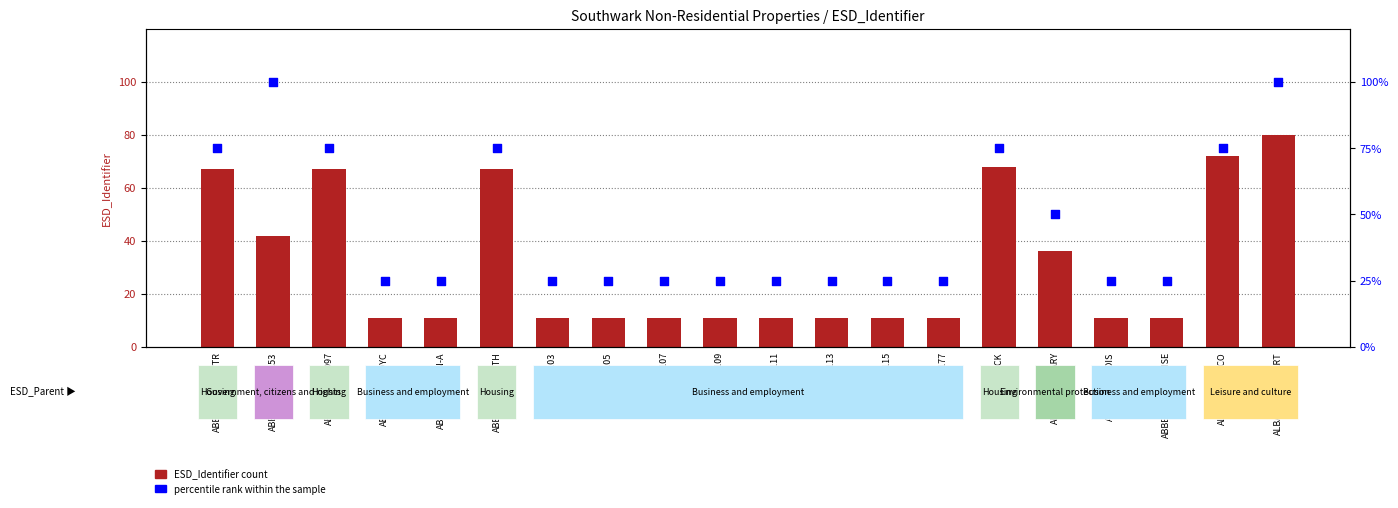

At how many categories does at least one series exceed 86?

2